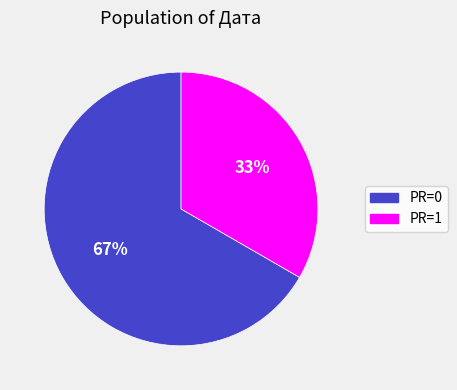

Is there a majority slice in this chart?

Yes